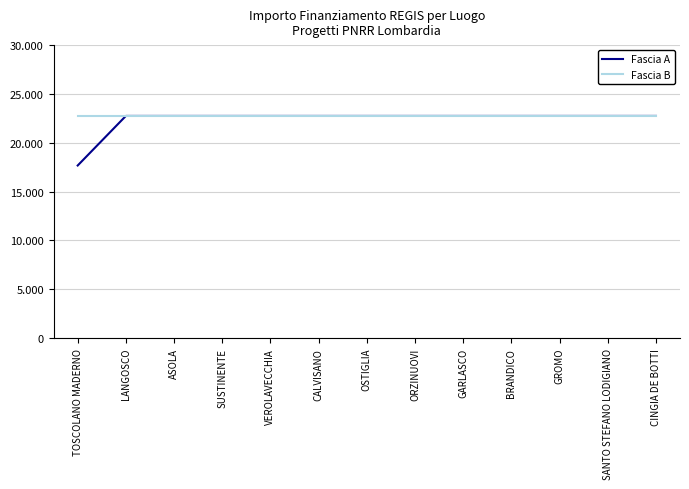

True or false: Fascia A and Fascia B cross at least once.

False